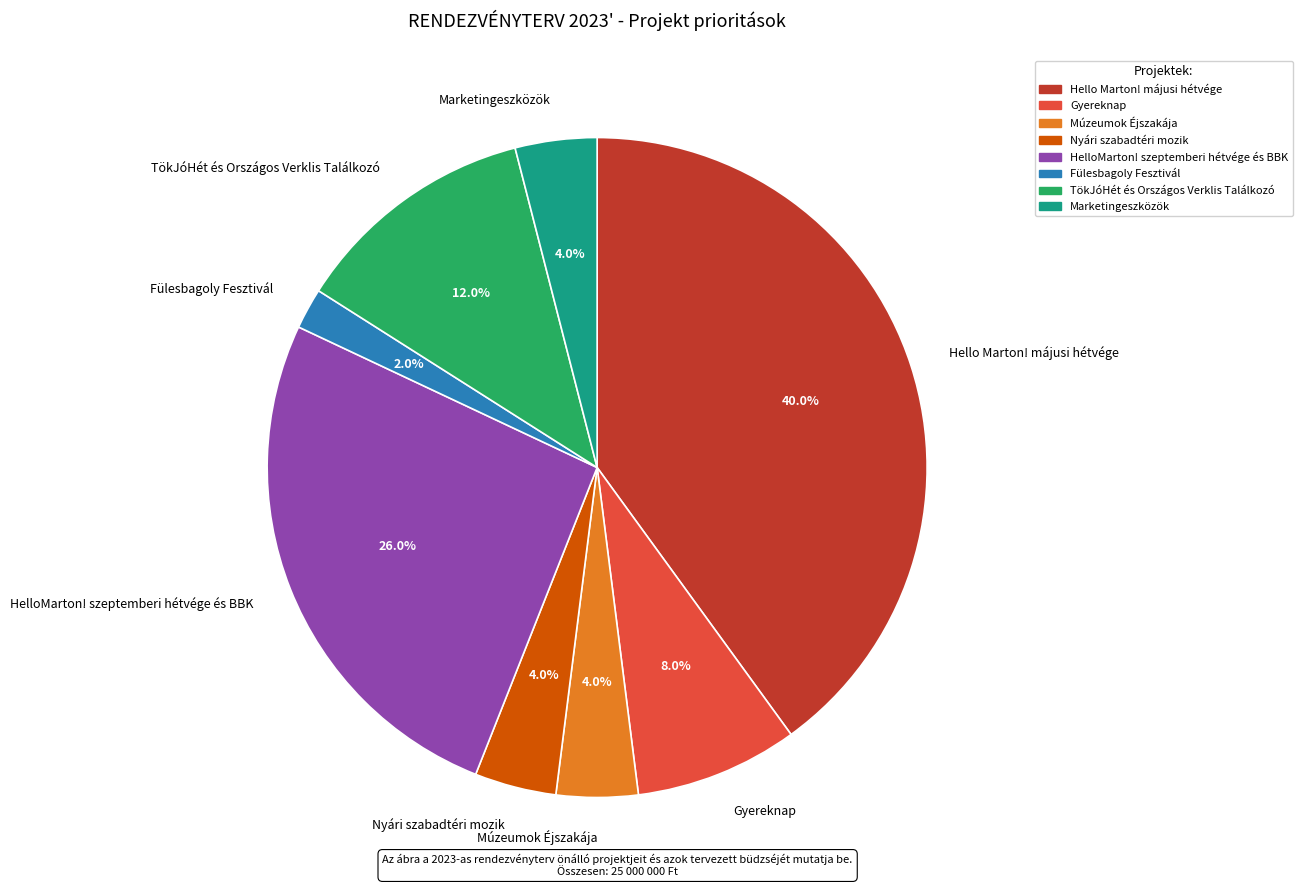

Does Hello Marton! májusi hétvége represent more than half of the total?

No